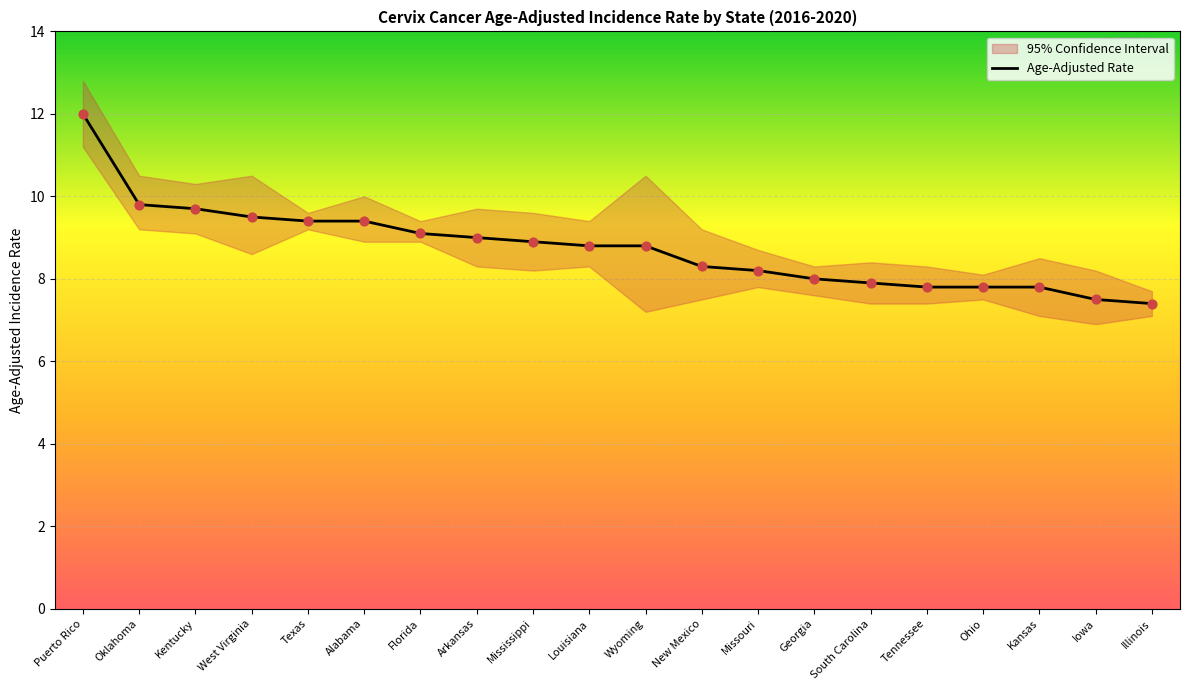

Which has a higher value, New Mexico or Illinois?

New Mexico